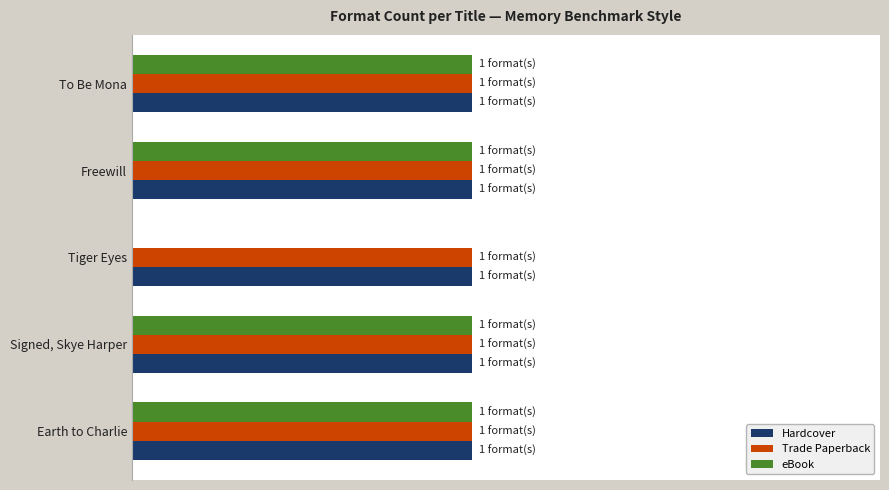

Which series has the largest range (max minus min)?

eBook